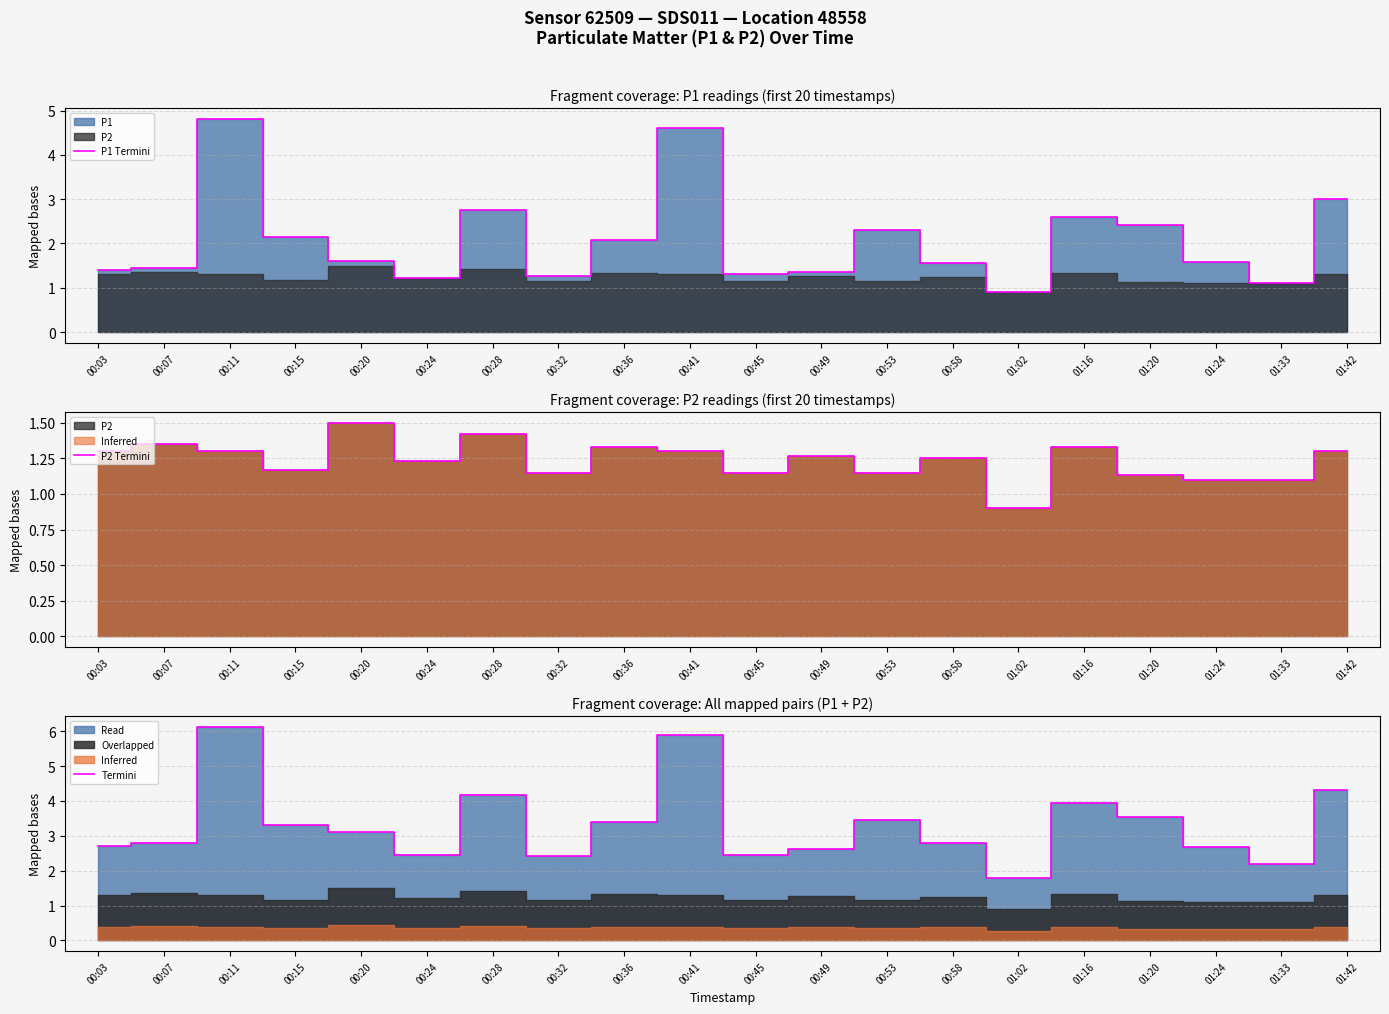

What is the minimum value shown in the chart?

0.9